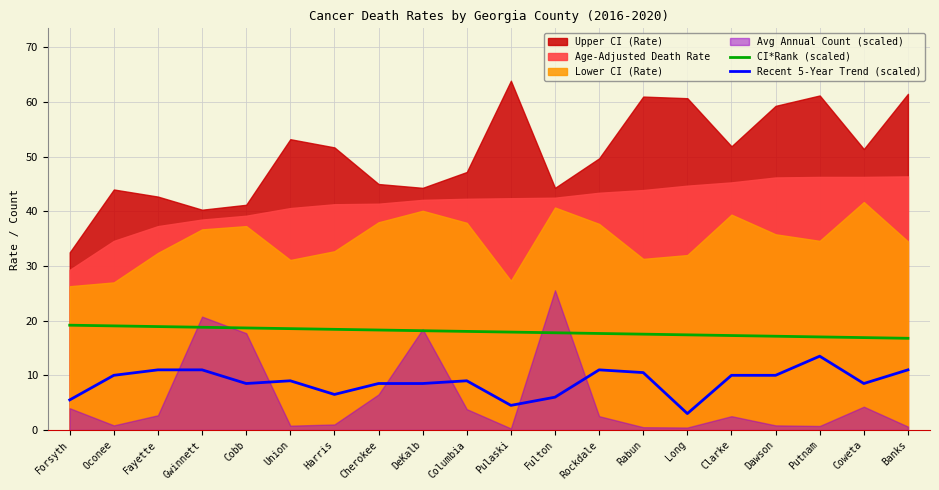

What is the value of the Recent 5-Year Trend (scaled) point at the 16th from the left?

10.0